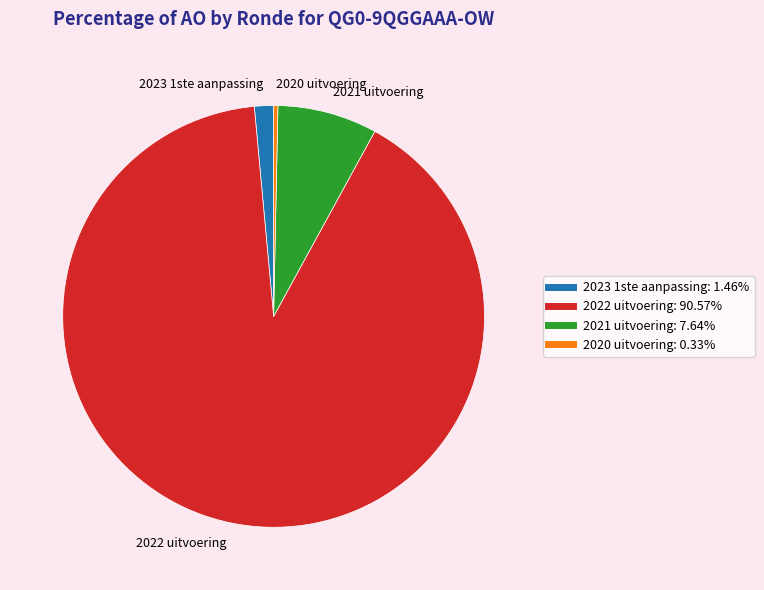

How many segments does this pie chart have?

4